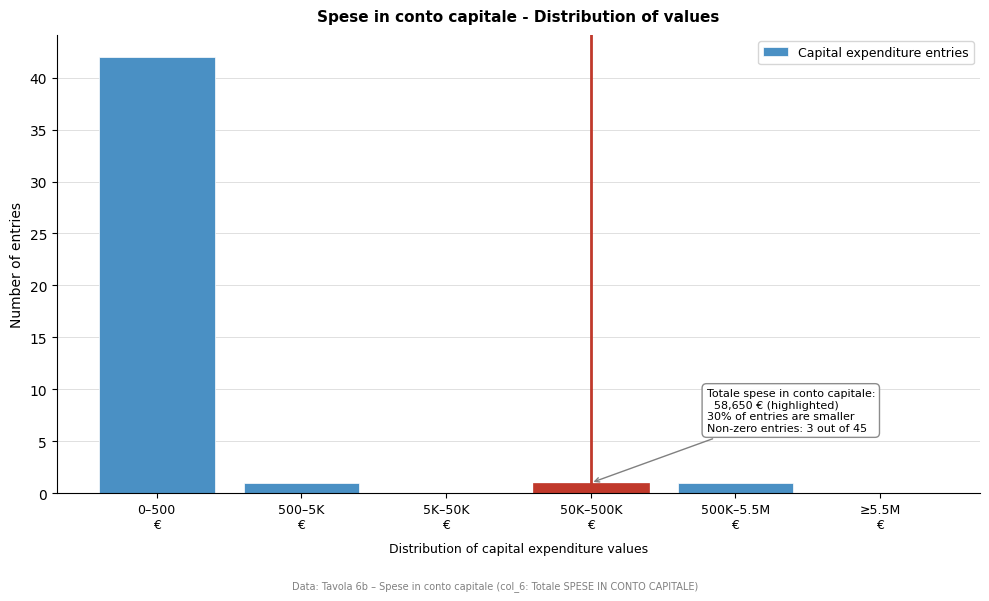

What is the sum of all values?

45